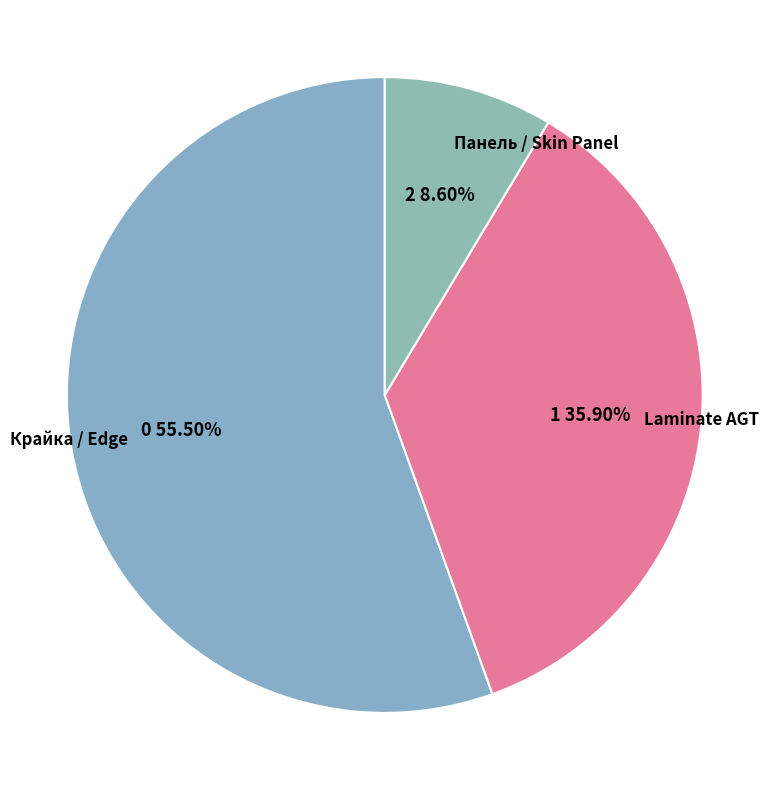

Between Крайка / Edge and Laminate AGT, which is larger?

Крайка / Edge